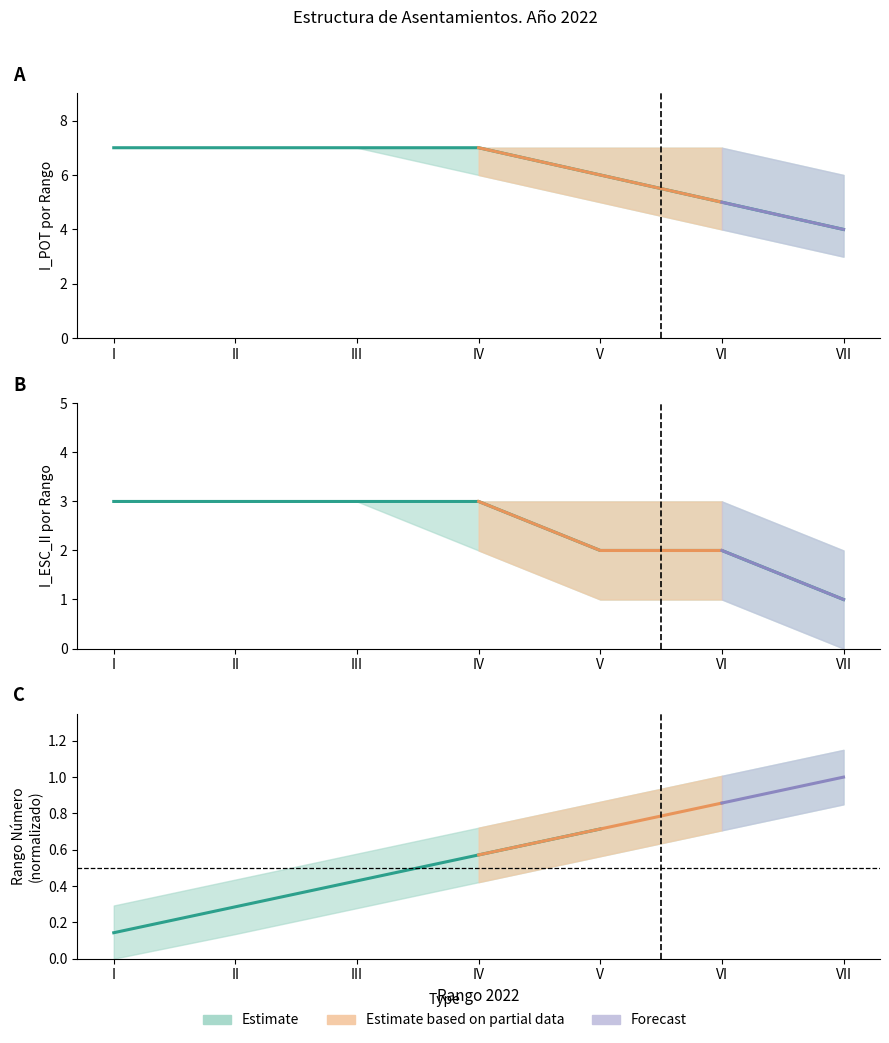

List the series in order of their peak value, lowest first.

I_ESC_II, I_POT